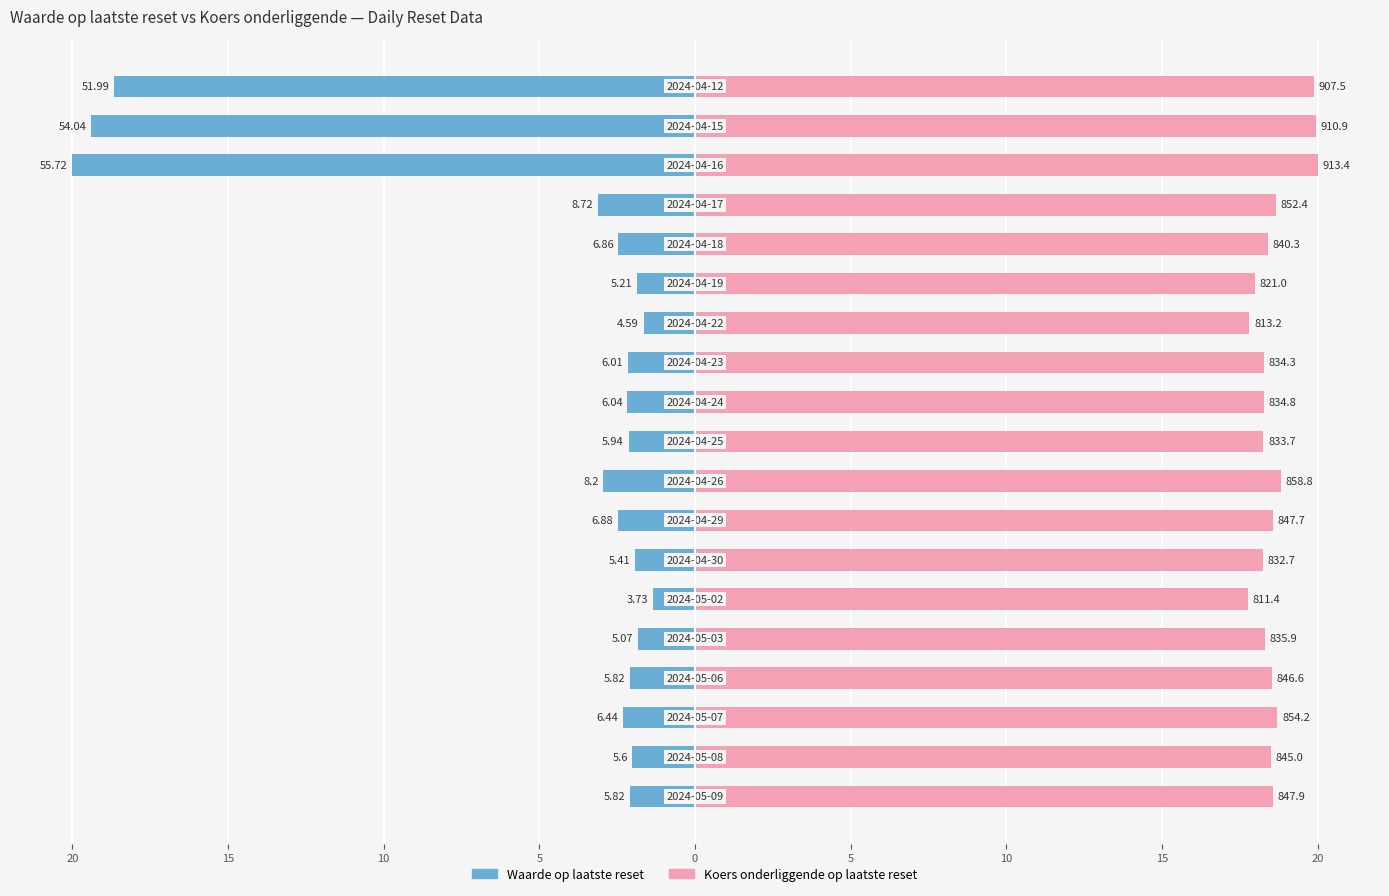

The Koers onderliggende op laatste reset series shows 6.0 at 10. True or false?

False